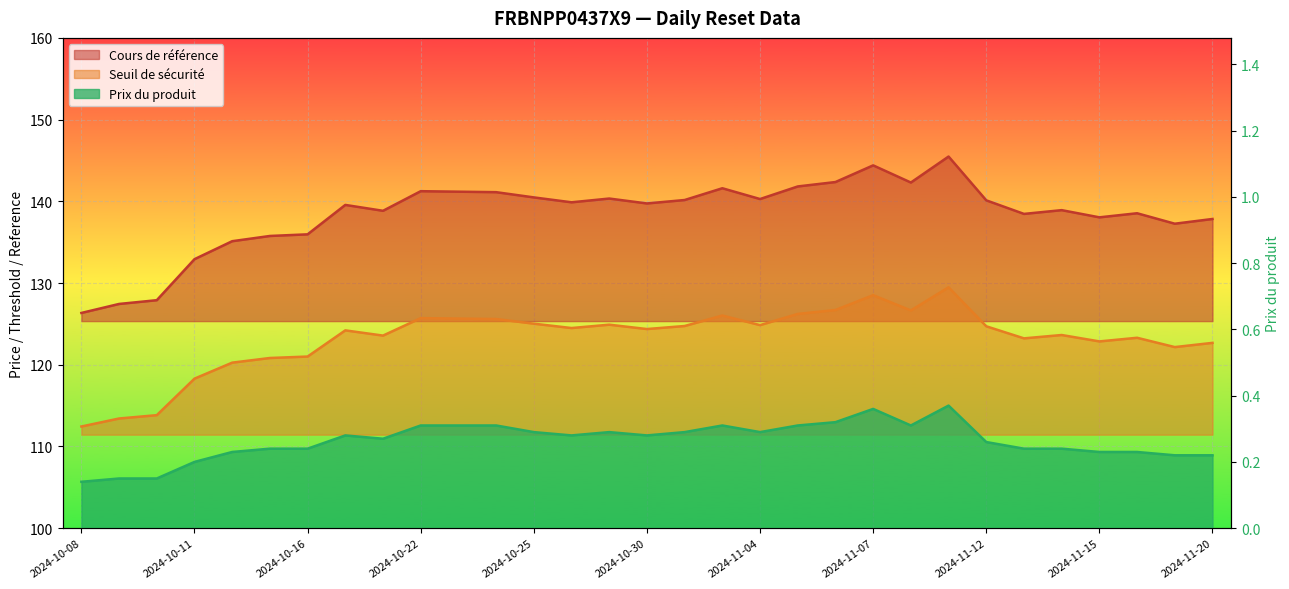

What are all the series names shown in the legend?

Cours de référence, Seuil de sécurité, Prix du produit